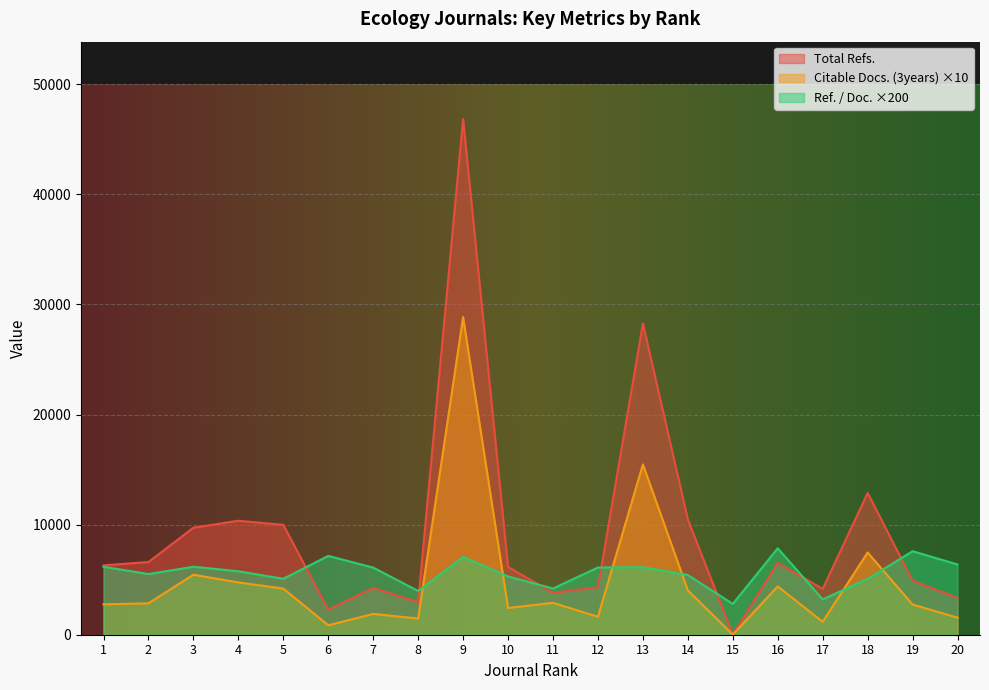

How many values in the Ref. / Doc. series exceed 6098?

9